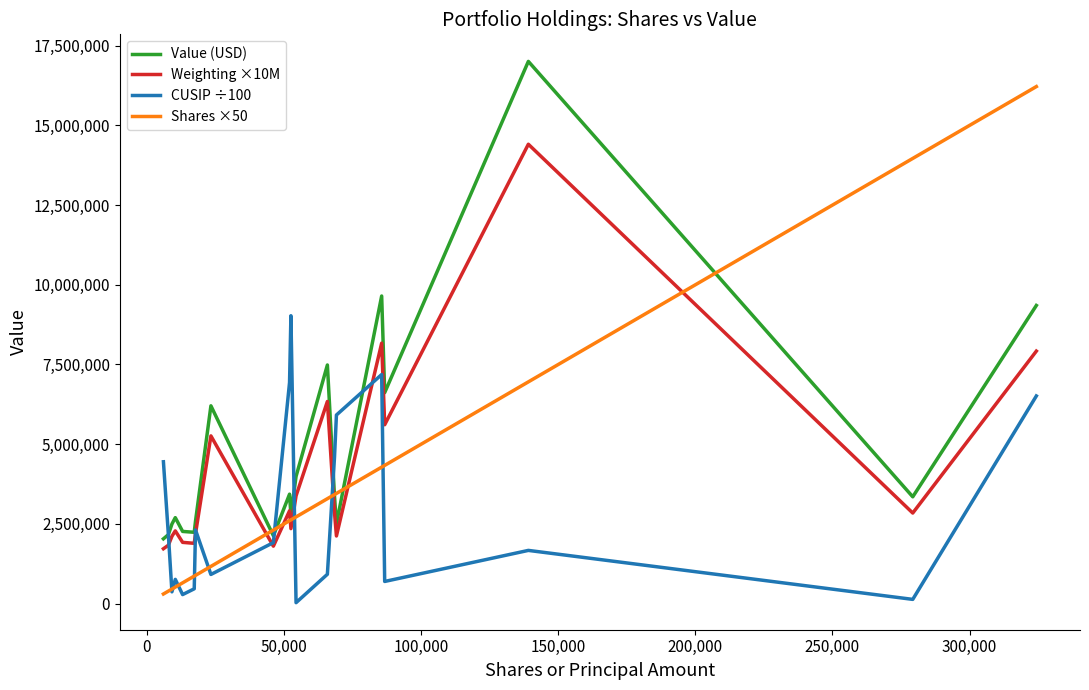

How many lines are shown in the chart?

4